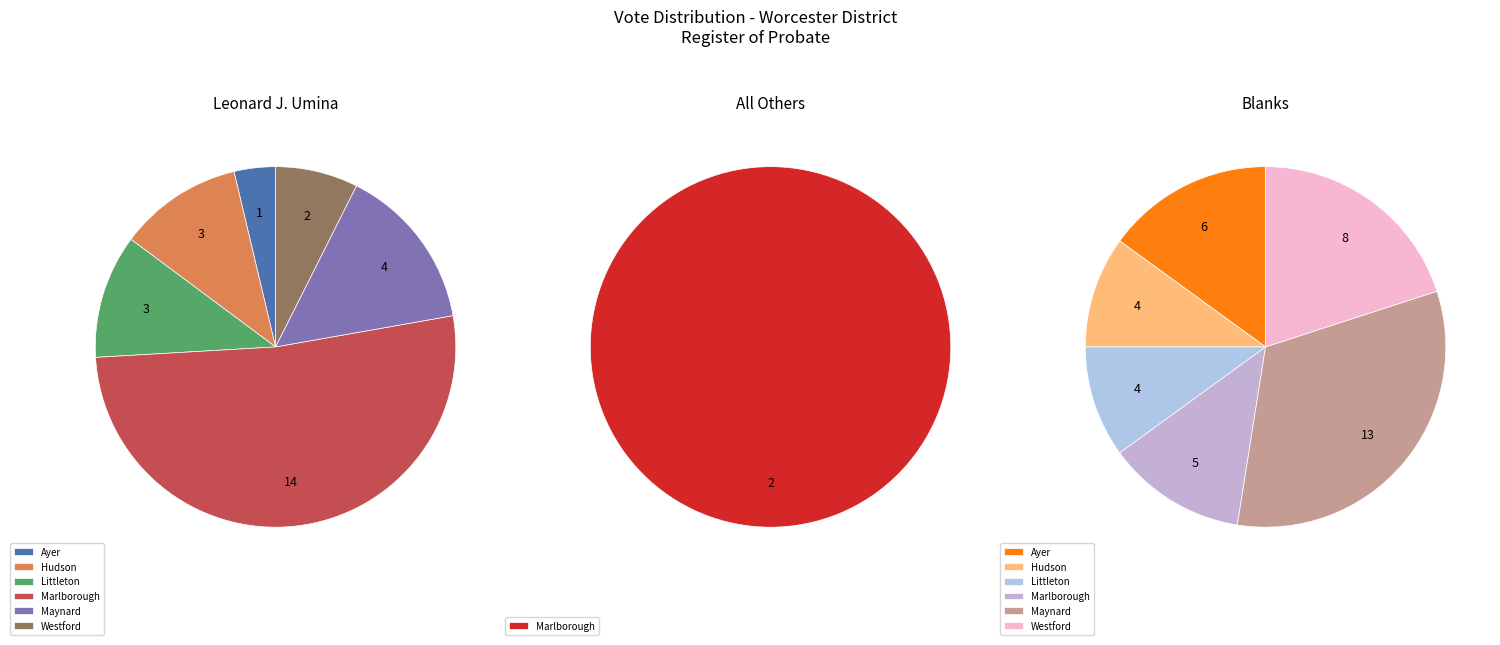

To the nearest percent, what portion does Maynard represent?

15%